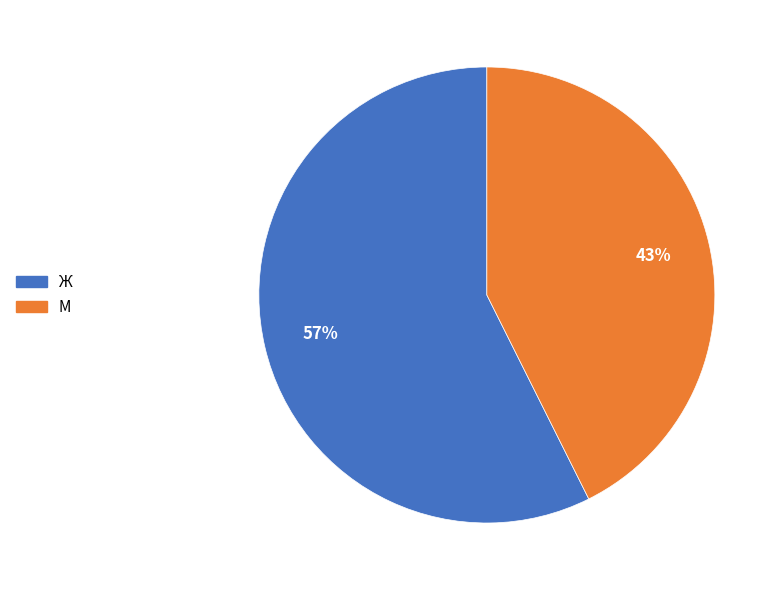

To the nearest percent, what percentage of the pie is Ж?

57%